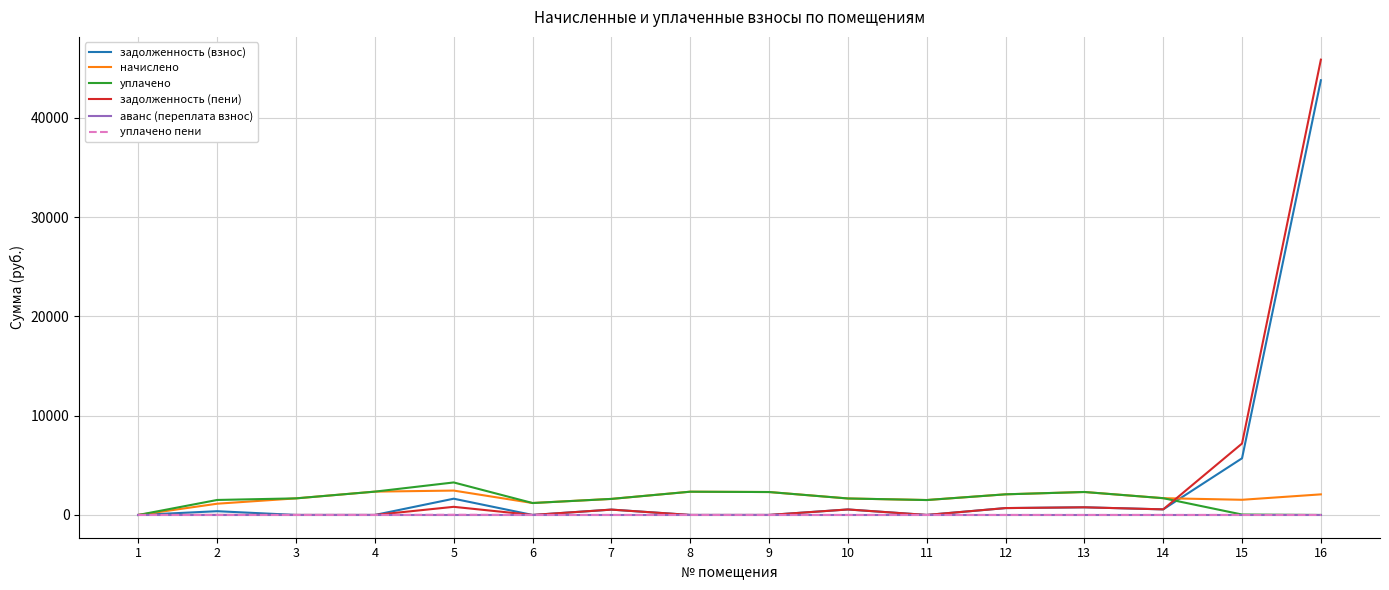

The value of задолженность (взнос) at 11 is 0.0. True or false?

True